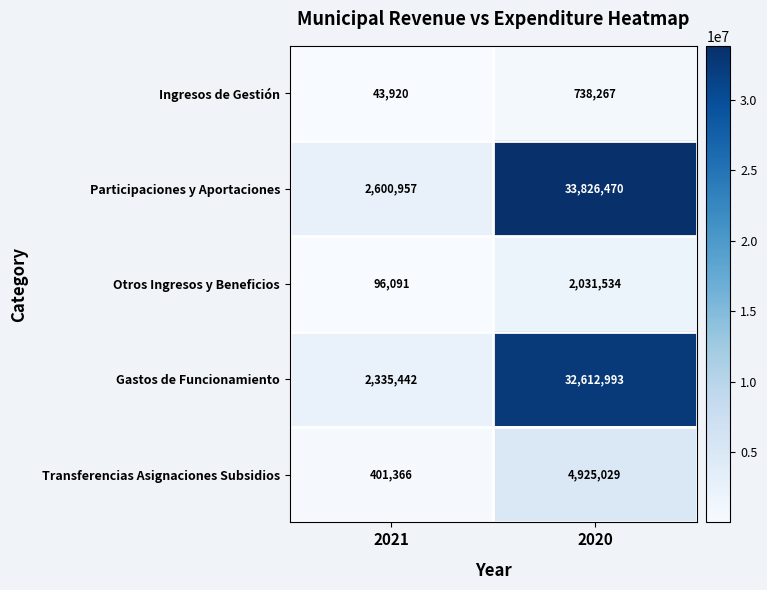

How many series are shown in this chart?

5